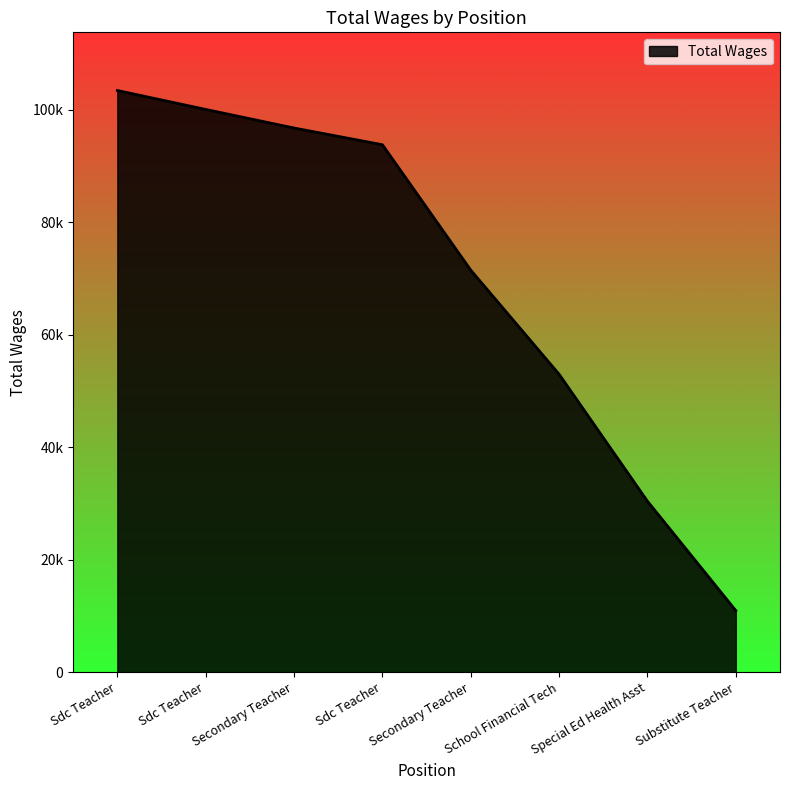

What is the ratio of the value at Substitute Teacher to the value at Secondary Teacher?

0.2